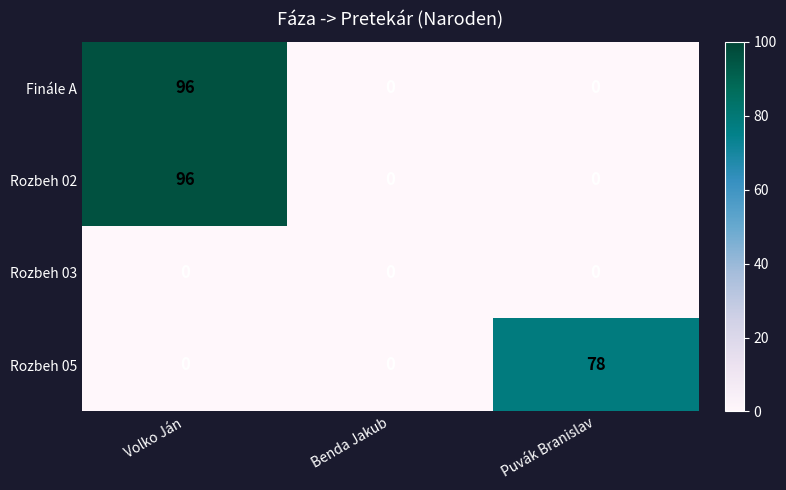

Reading left to right, what are all the values shown in this chart?

Finále A: Volko Ján=96	Benda Jakub=0	Puvák Branislav=0
Rozbeh 02: Volko Ján=96	Benda Jakub=0	Puvák Branislav=0
Rozbeh 03: Volko Ján=0	Benda Jakub=0	Puvák Branislav=0
Rozbeh 05: Volko Ján=0	Benda Jakub=0	Puvák Branislav=78